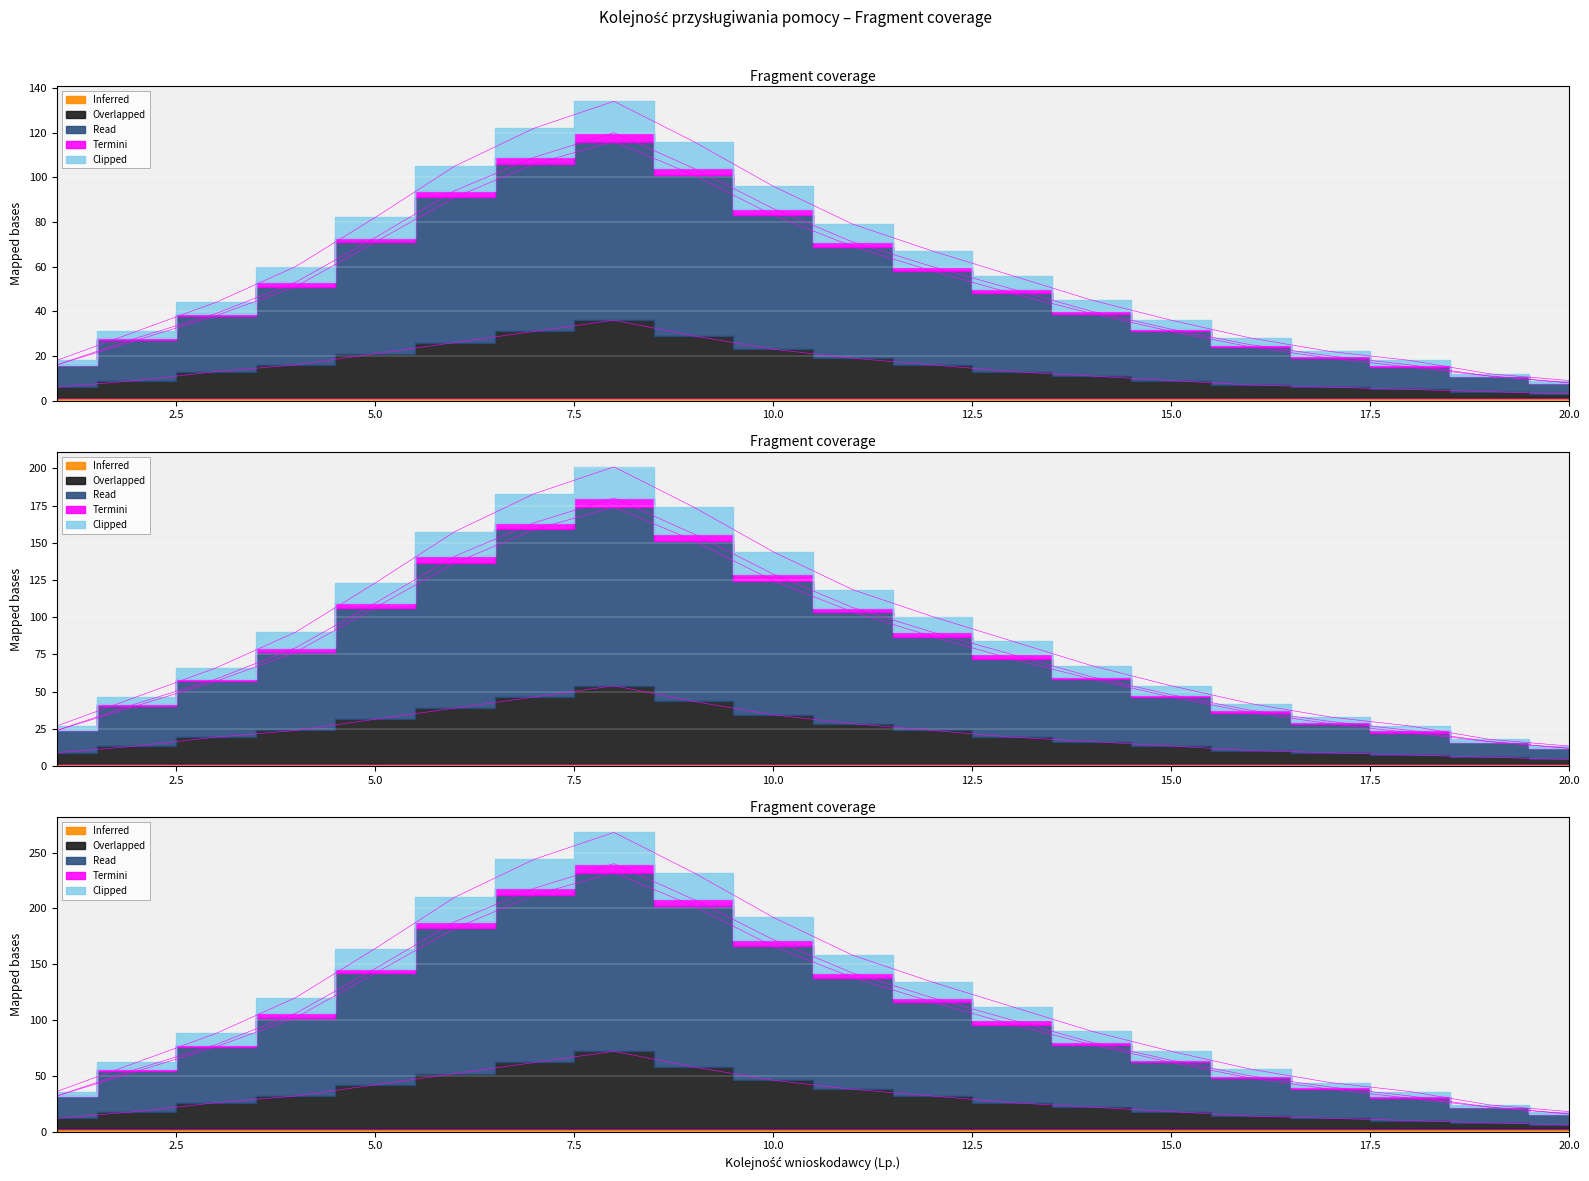

Is this an area chart (filled region under the line)?

No